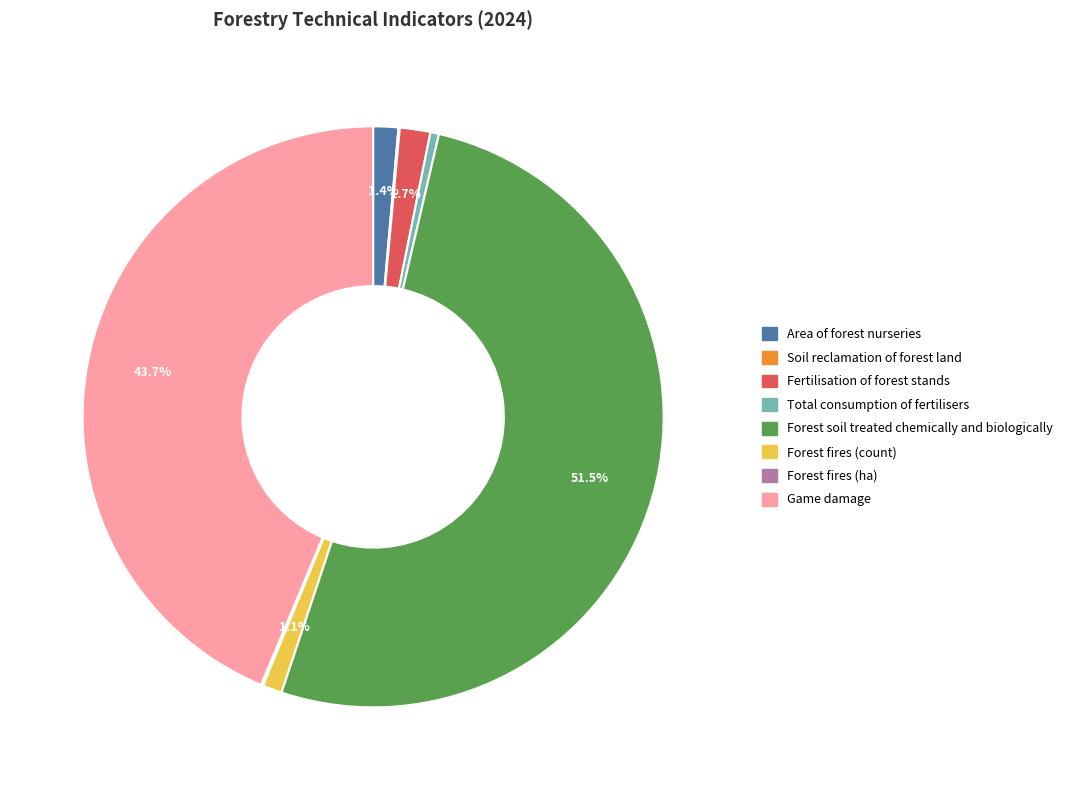

True or false: Area of forest nurseries accounts for 11% of the total.

False